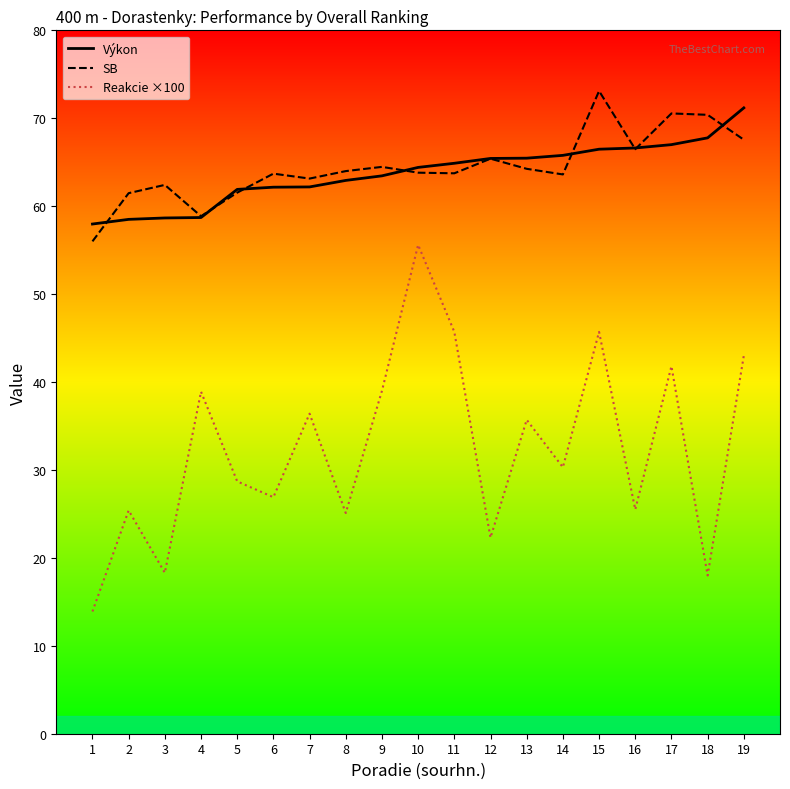

What is the total value across all series at 19?

181.7